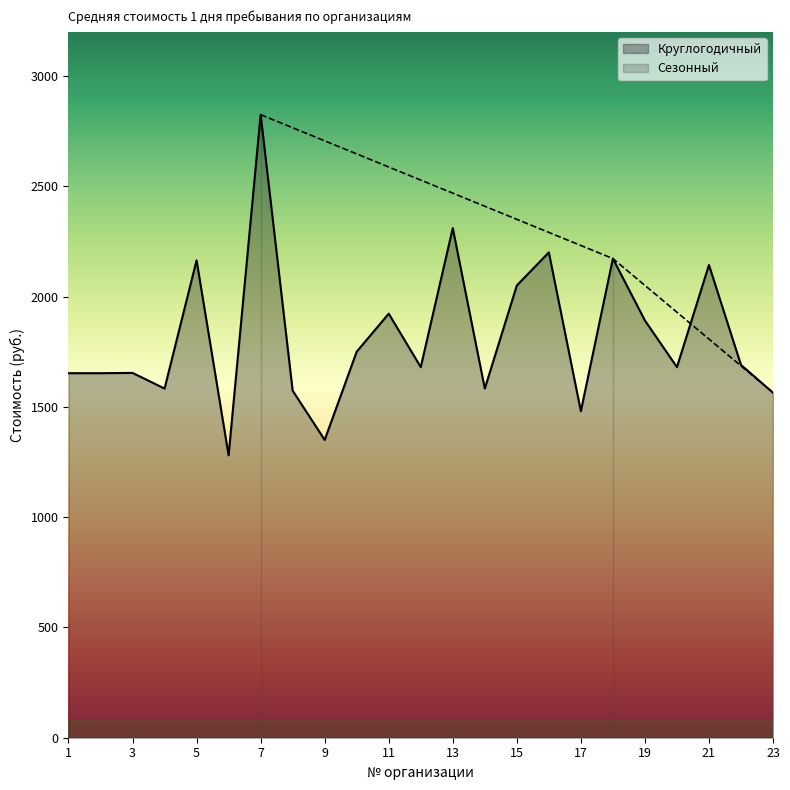

What is the difference between the values at 8 and 11?

349.0